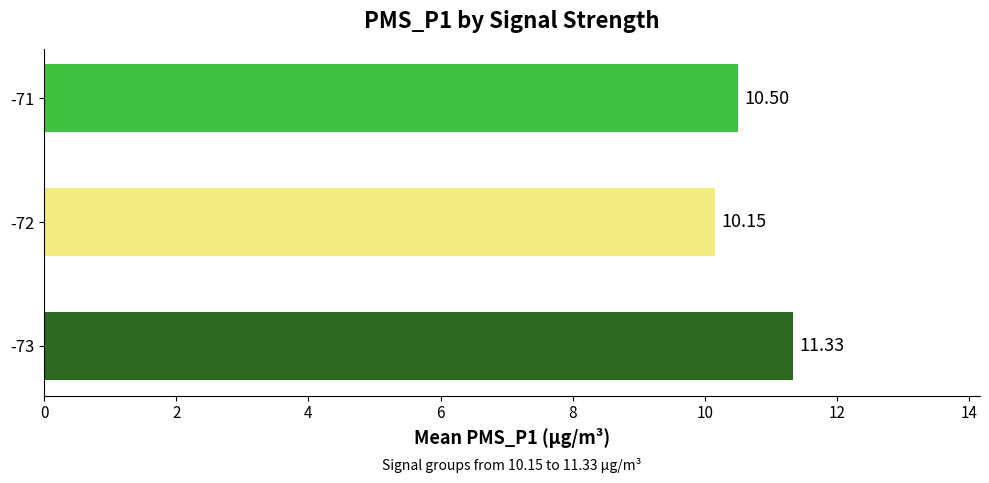

Where is the data nearest to the value 10?

-72